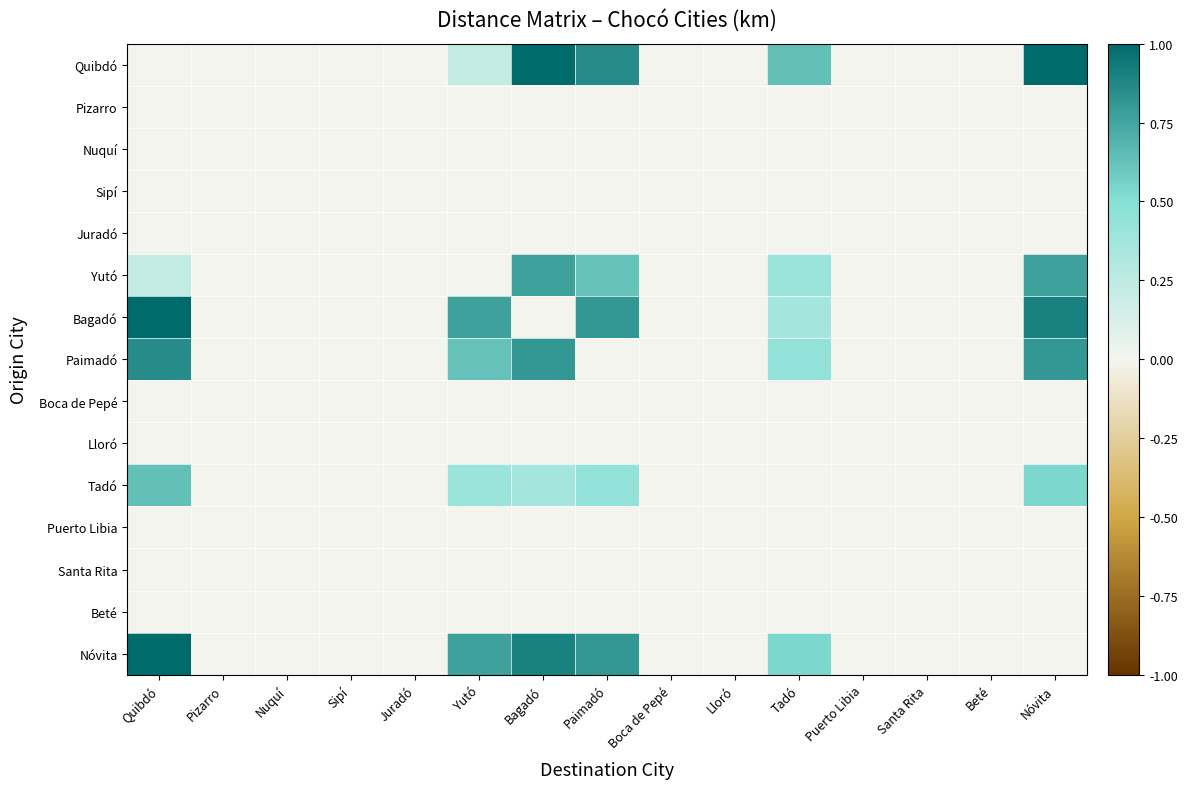

At how many categories does at least one series exceed 0?

6